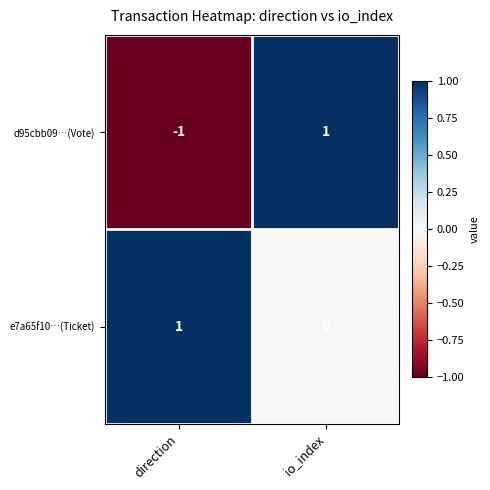

Which label corresponds to the smallest value in the chart?

direction